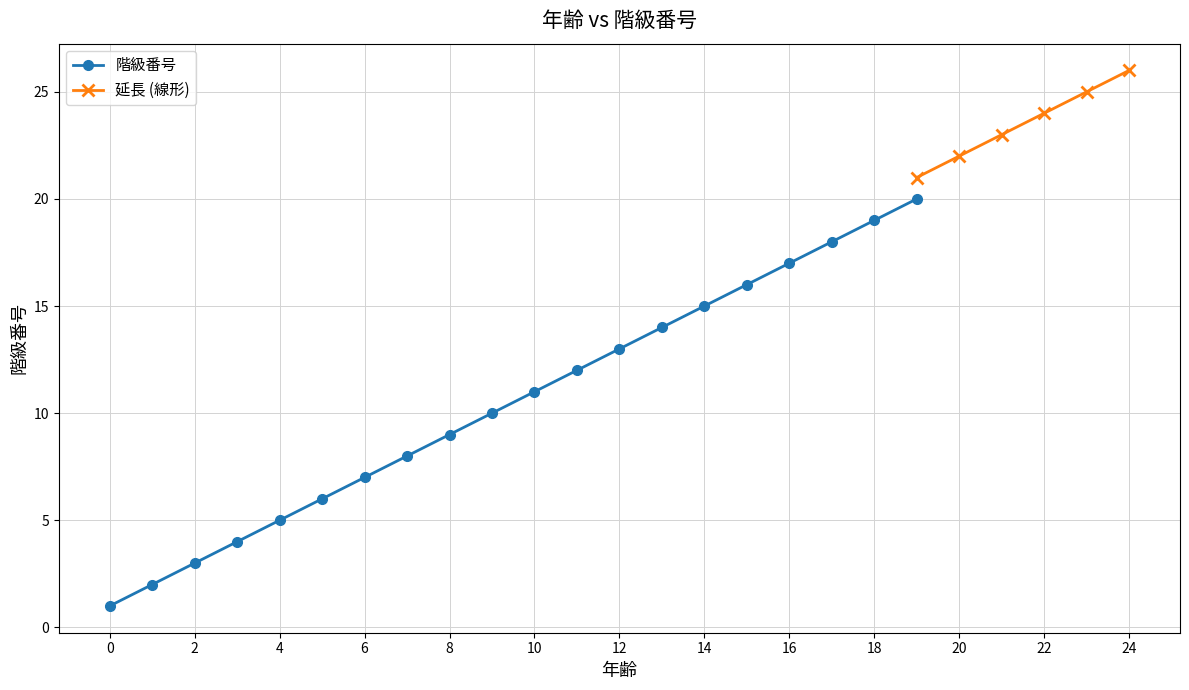

True or false: the data shows 3 at 2.

True